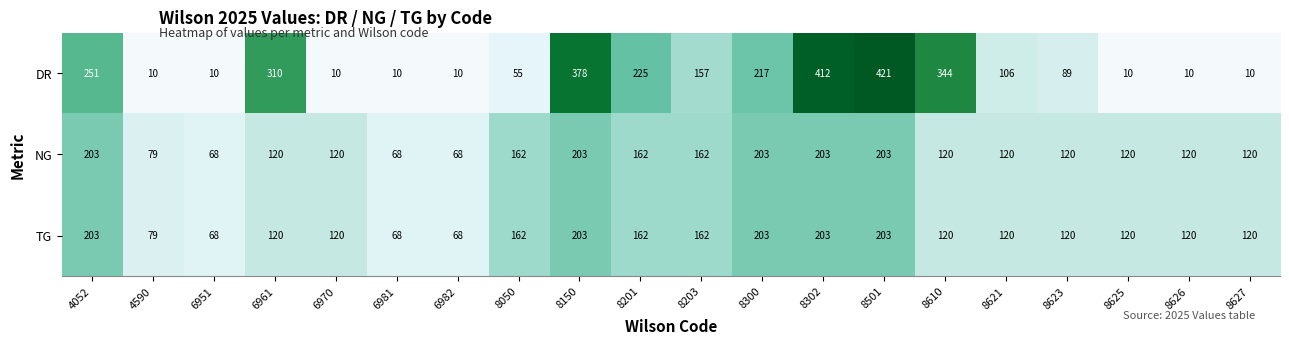

What is the difference between the highest and lowest values at 8621?

14